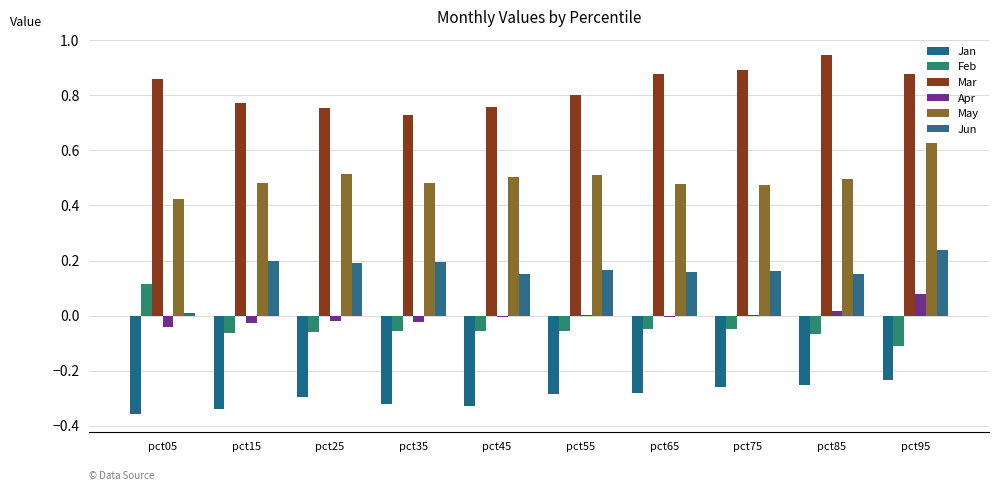

How many data points does each series have?

10